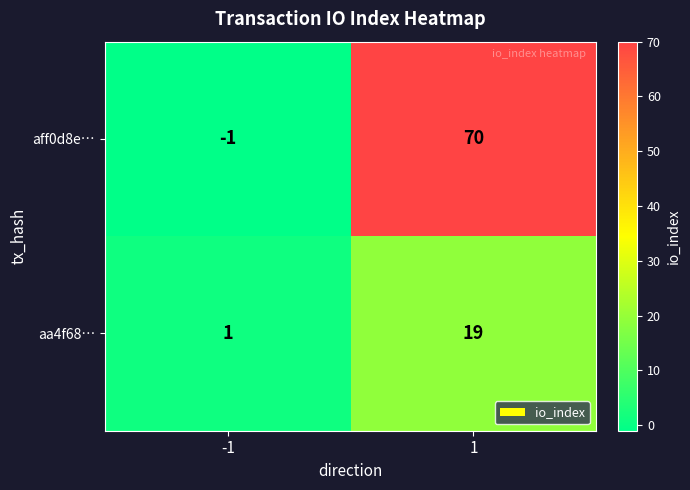

List the series in order of their overall mean, highest first.

aff0d8e…, aa4f68…